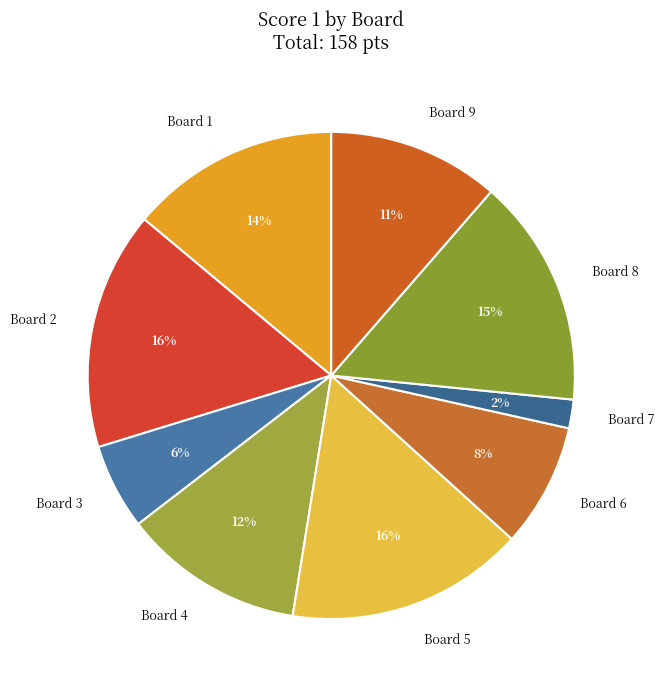

What is the ratio of the value at Board 8 to the value at Board 1?

1.1